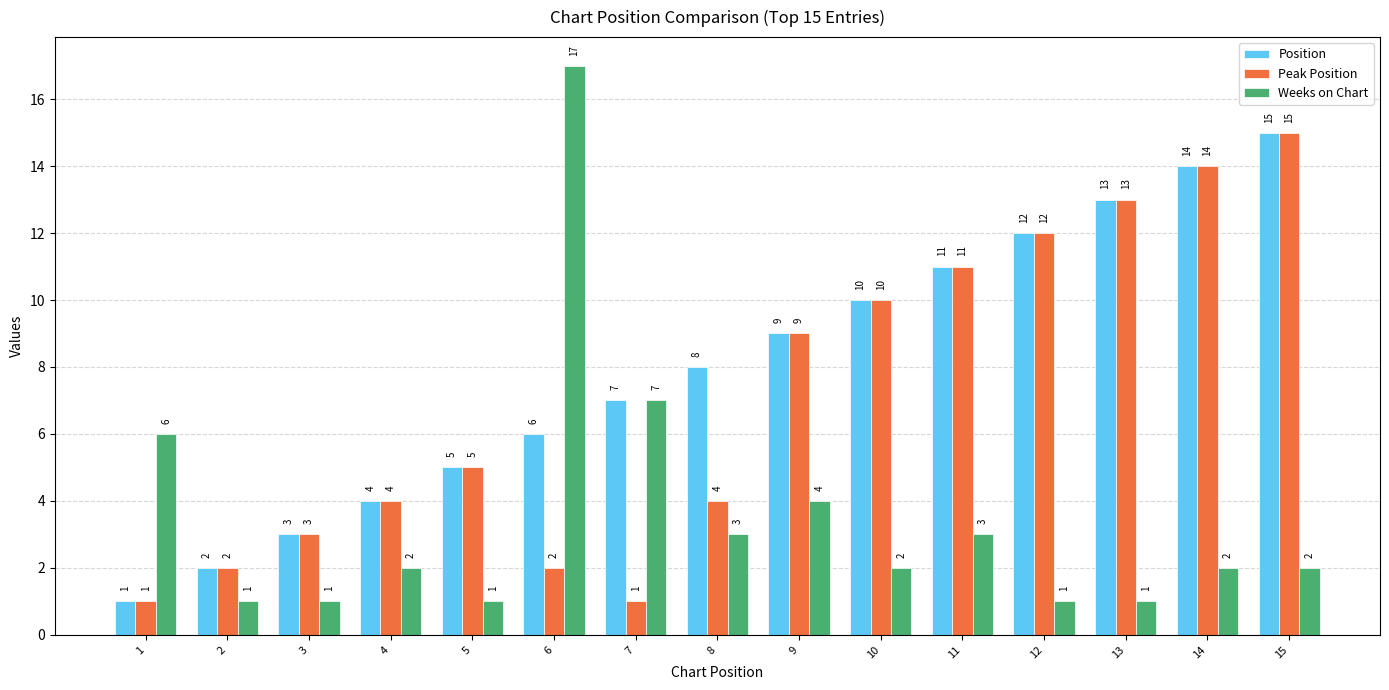

True or false: Position has a value of 2 at 10.

False